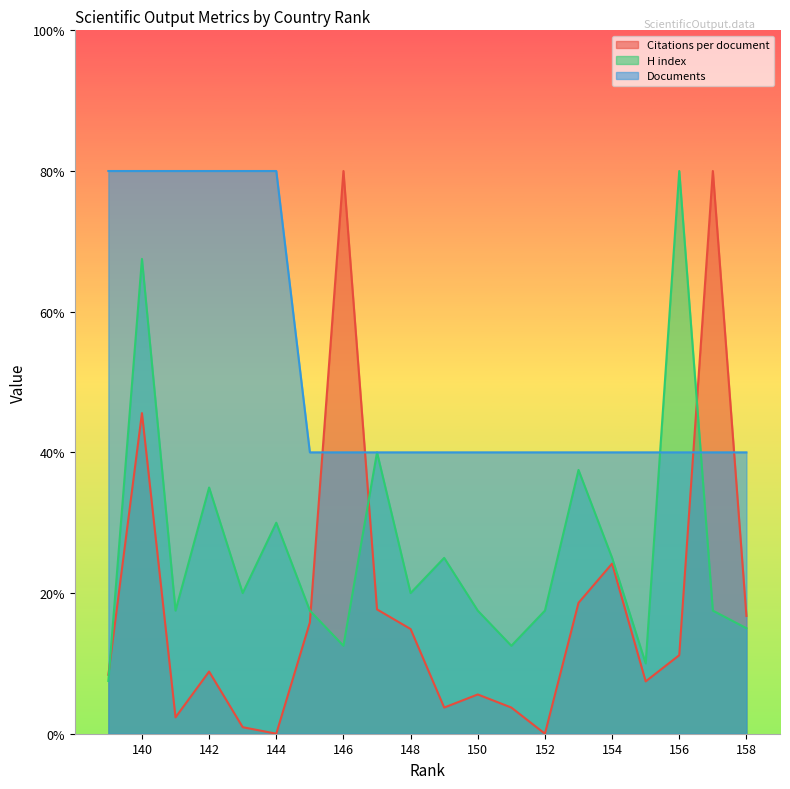

Is it true that H index equals 25.1 at 157?

False